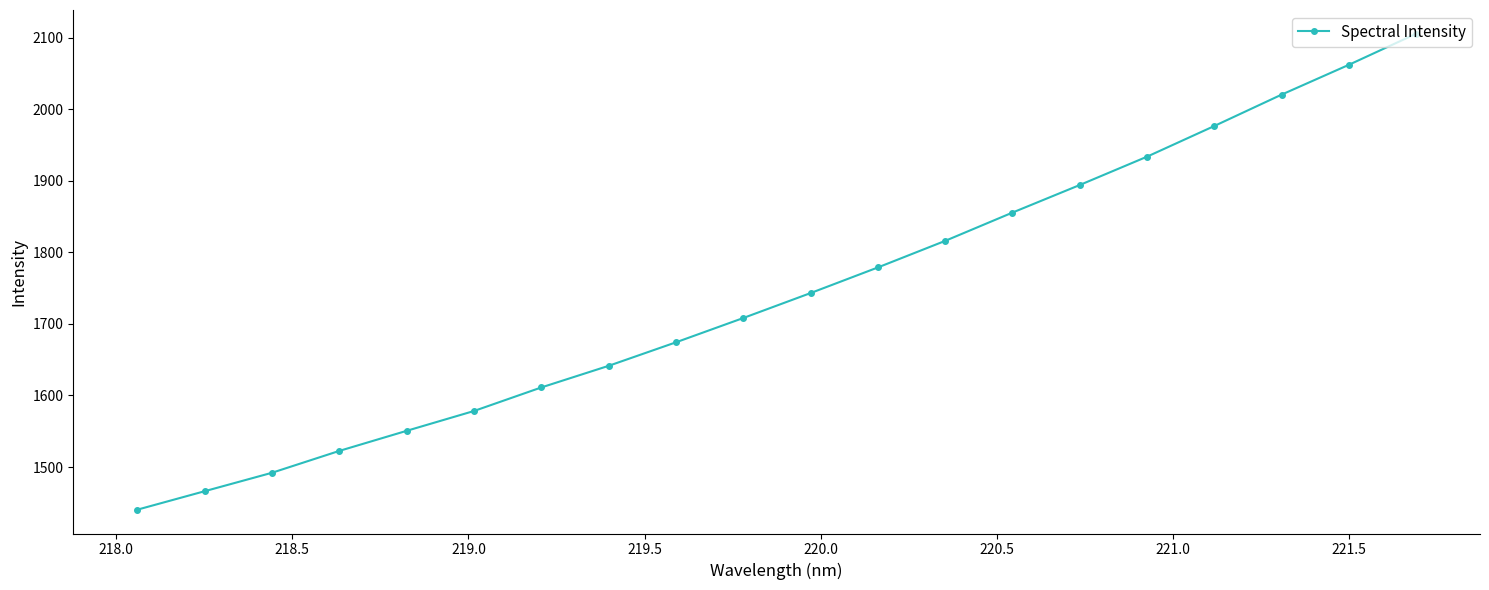

What is the greatest value displayed?

2105.3